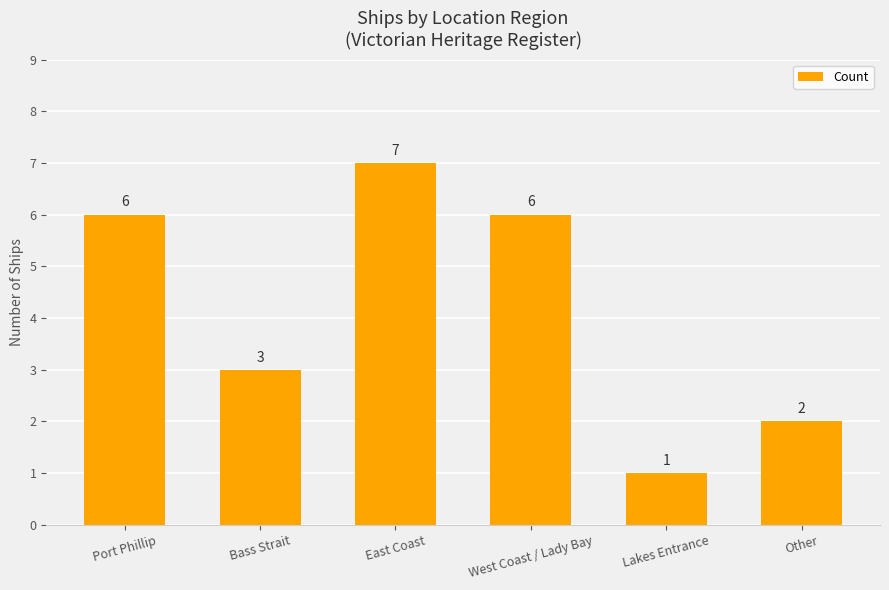

What is the label of the 6th bar from the right?

Port Phillip